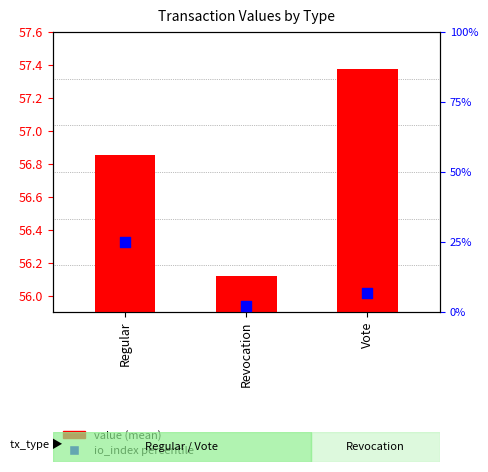

What is the total value across all series at Vote?

64.0